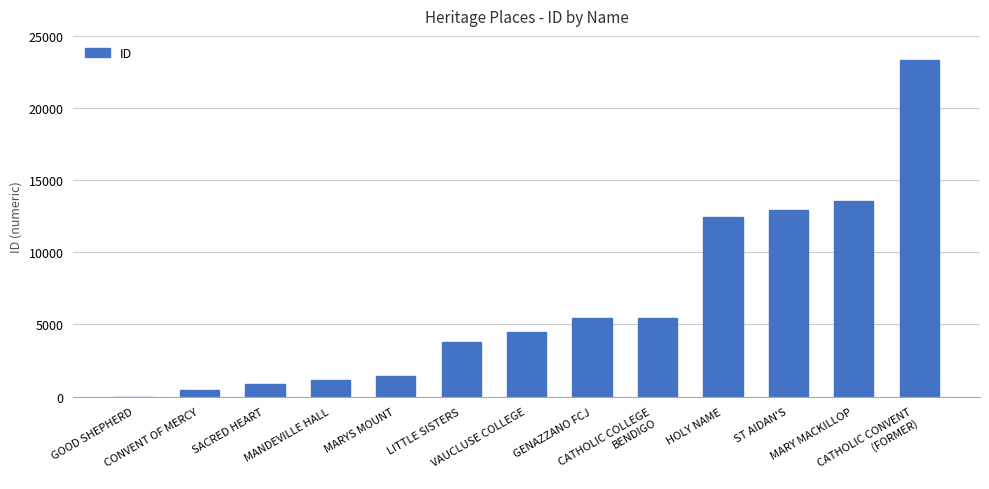

Are the bars horizontal?

No